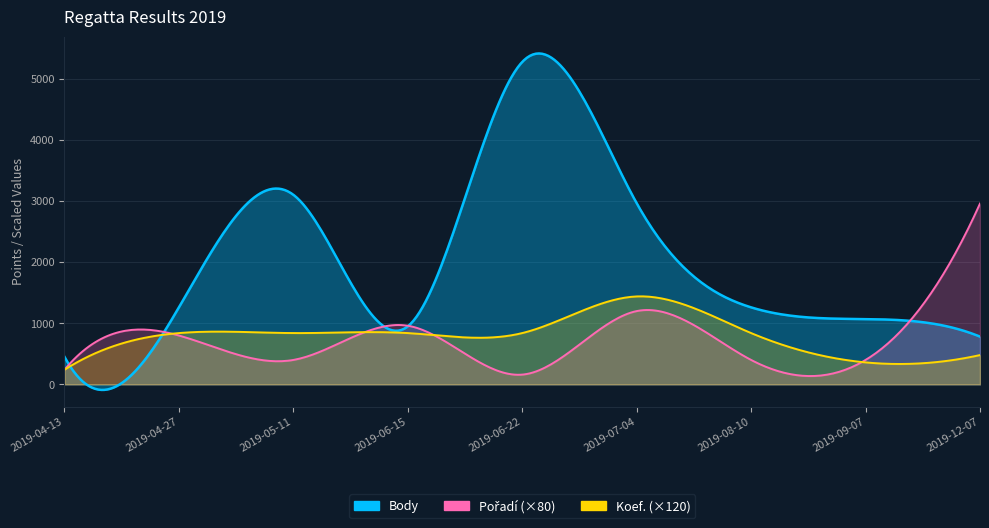

What is the average value of the Koef. series?

6